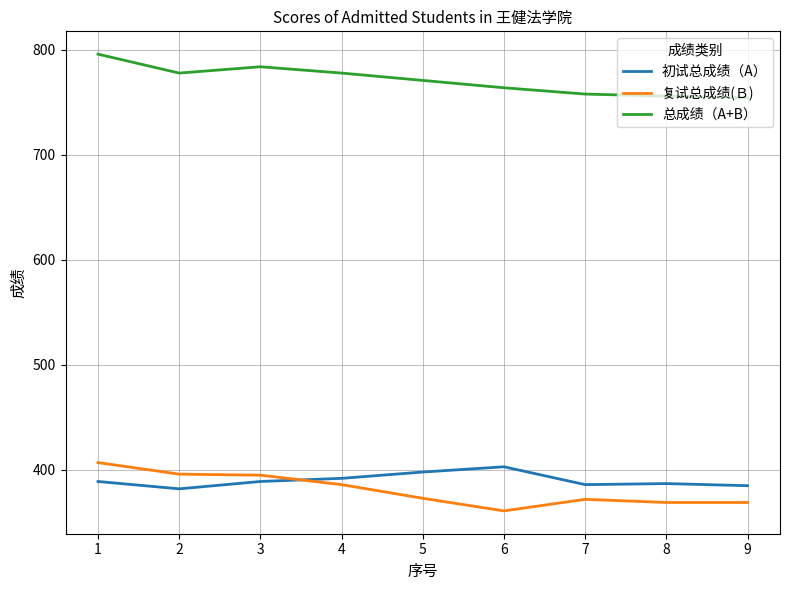

Rank the series at 6 from highest to lowest value.

总成绩（A+B）, 初试总成绩（A）, 复试总成绩(Ｂ)